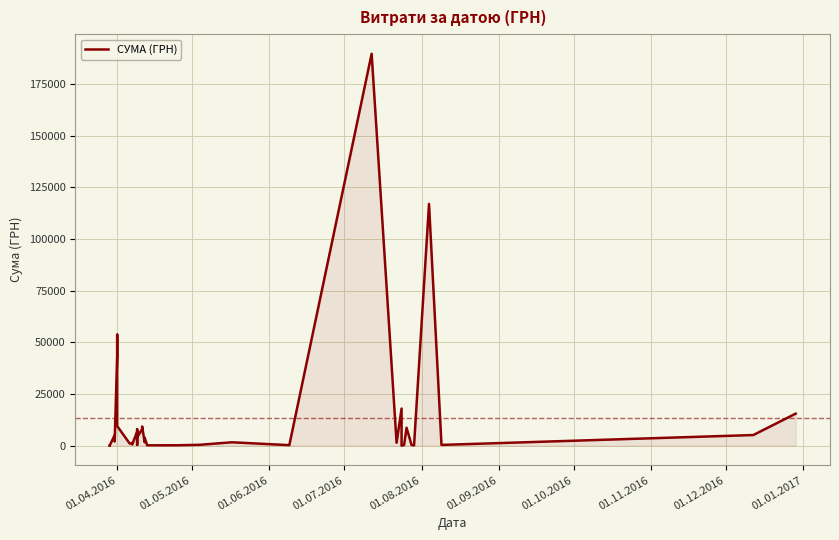

What is the average value?

13449.9